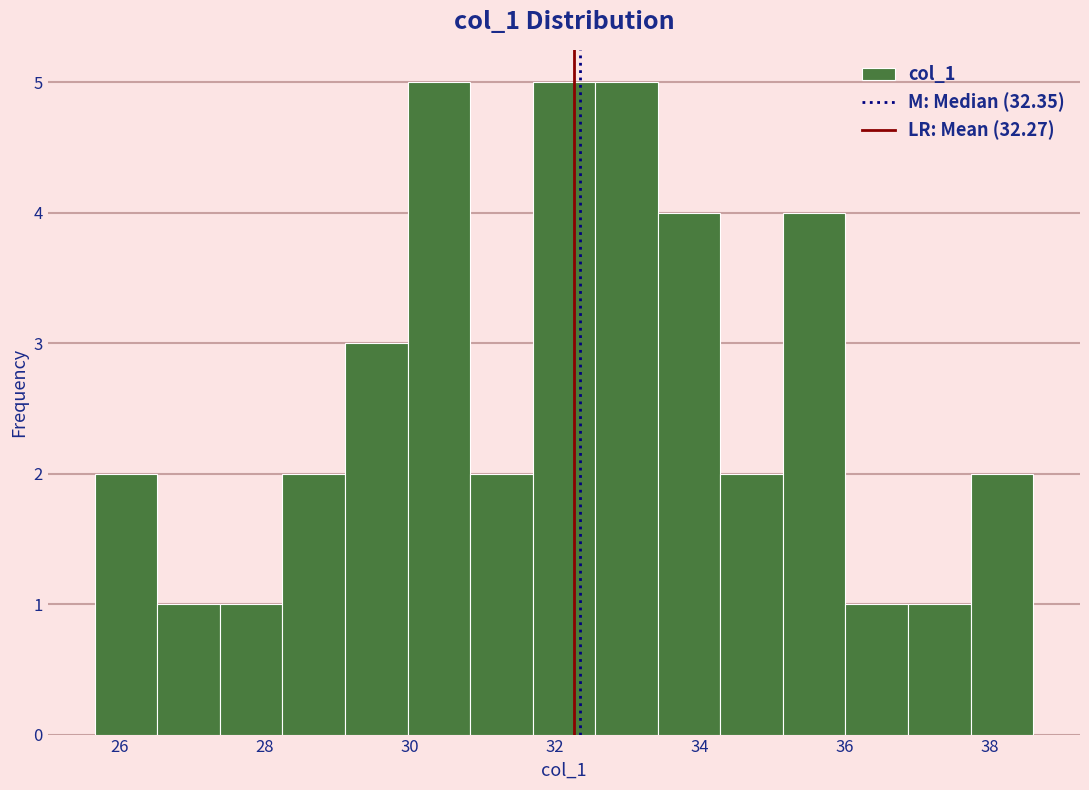

What is the height of the bar covering 25.6 to 26.6 on the x-axis? Neither the bar edges nor the heights are printed on the chart, so give them approximately, as read against the axes.

2